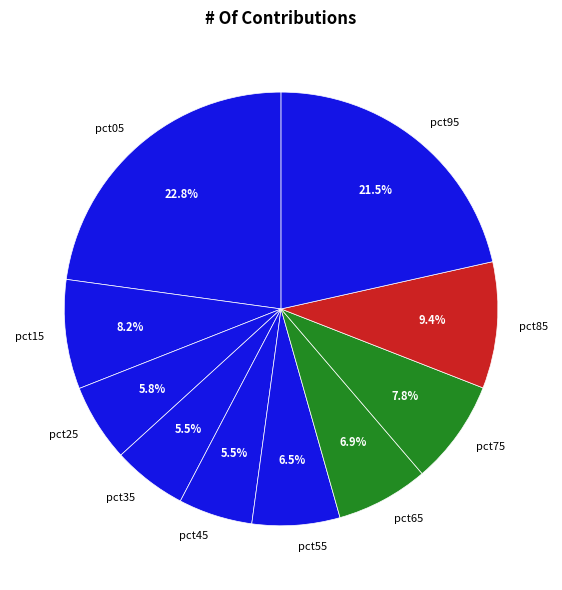

Which has a higher value, pct45 or pct65?

pct65